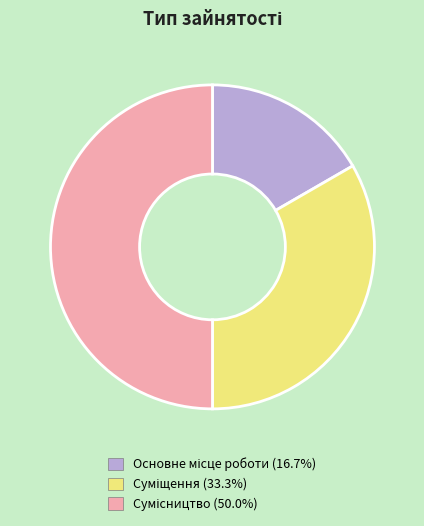

Is there any slice that represents more than half of the pie?

No